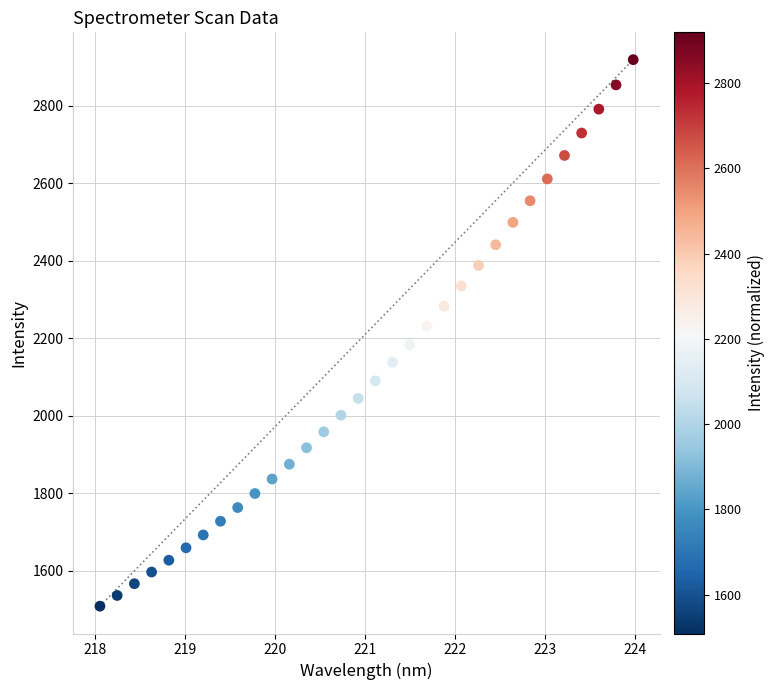

What is the range of Y values (max minus min)?

1409.9